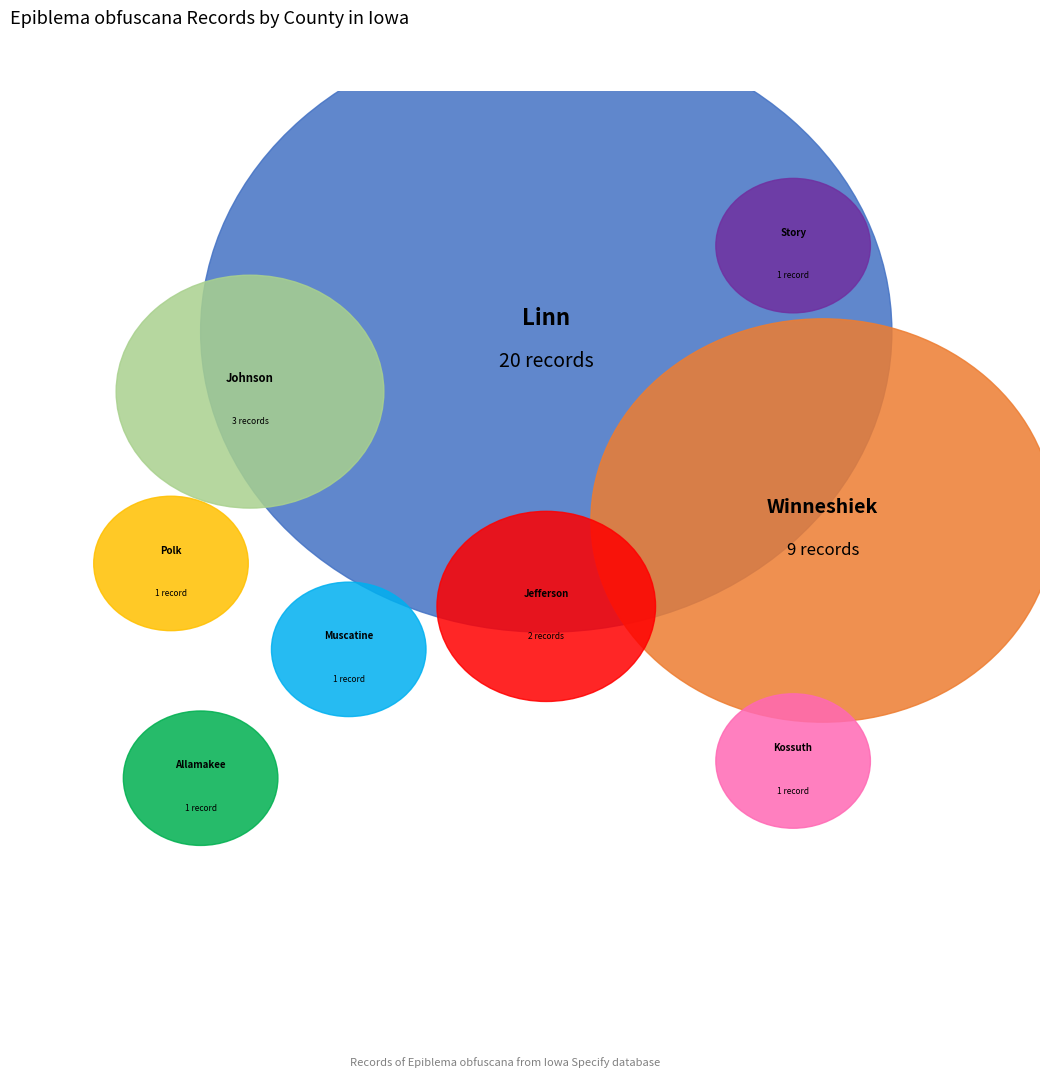

How many slices are in this pie chart?

9